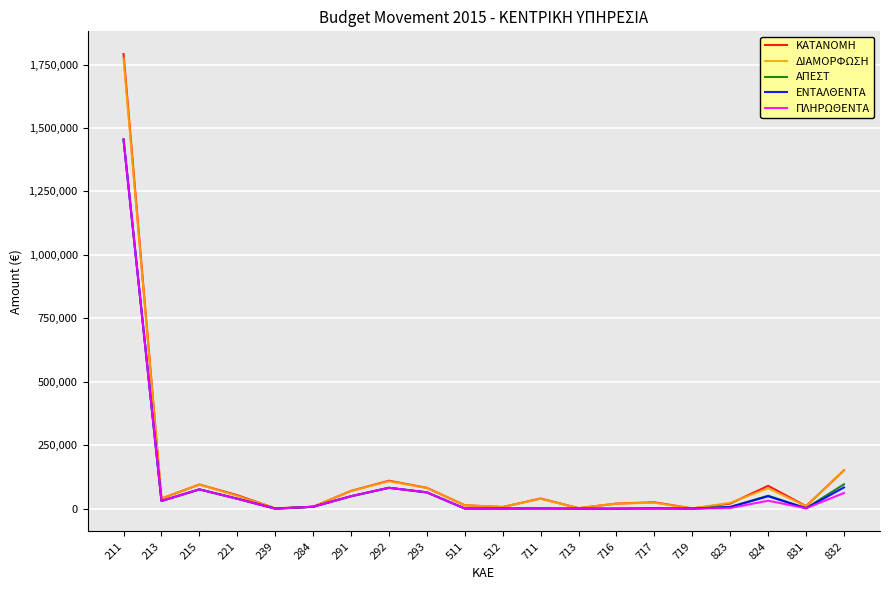

What is the maximum value for ΚΑΤΑΝΟΜΗ?

1791300.0